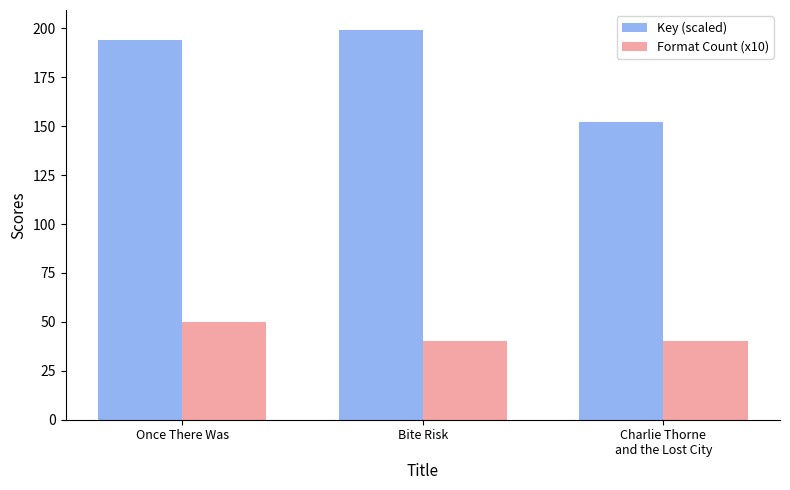

Reading right to left, transcribe all the data shown in this chart.

Key (scaled): Charlie Thorne
and the Lost City=152.3	Bite Risk=199.5	Once There Was=194.3
Format Count (x10): Charlie Thorne
and the Lost City=40.0	Bite Risk=40.0	Once There Was=50.0